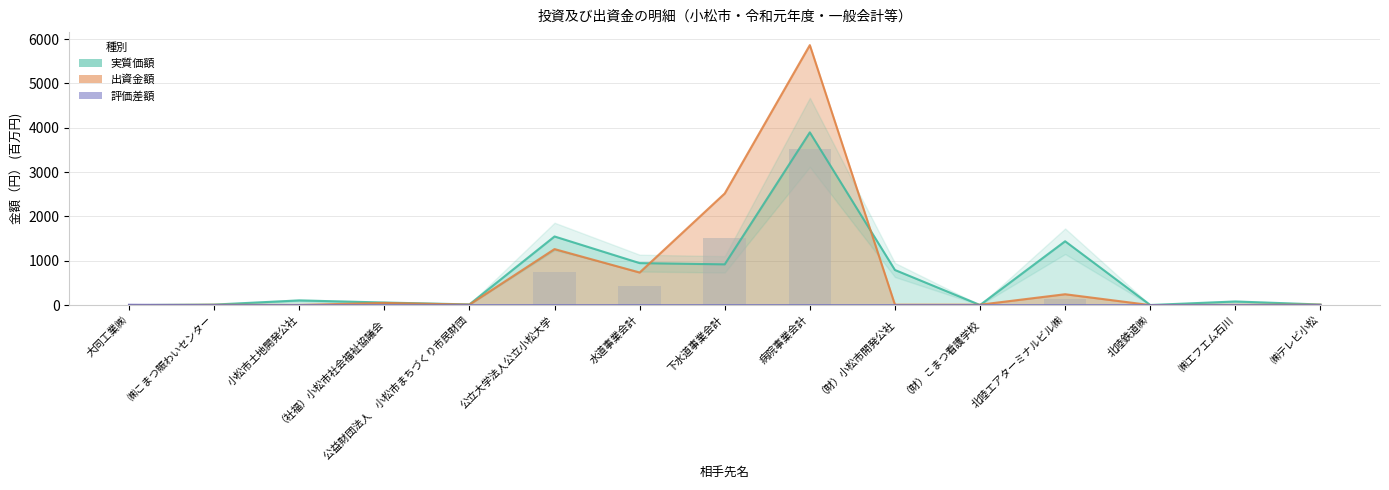

Is the value of 実質価額 at ㈱テレビ小松 greater than the value of 出資金額 at （社福）小松市社会福祉協議会?

No